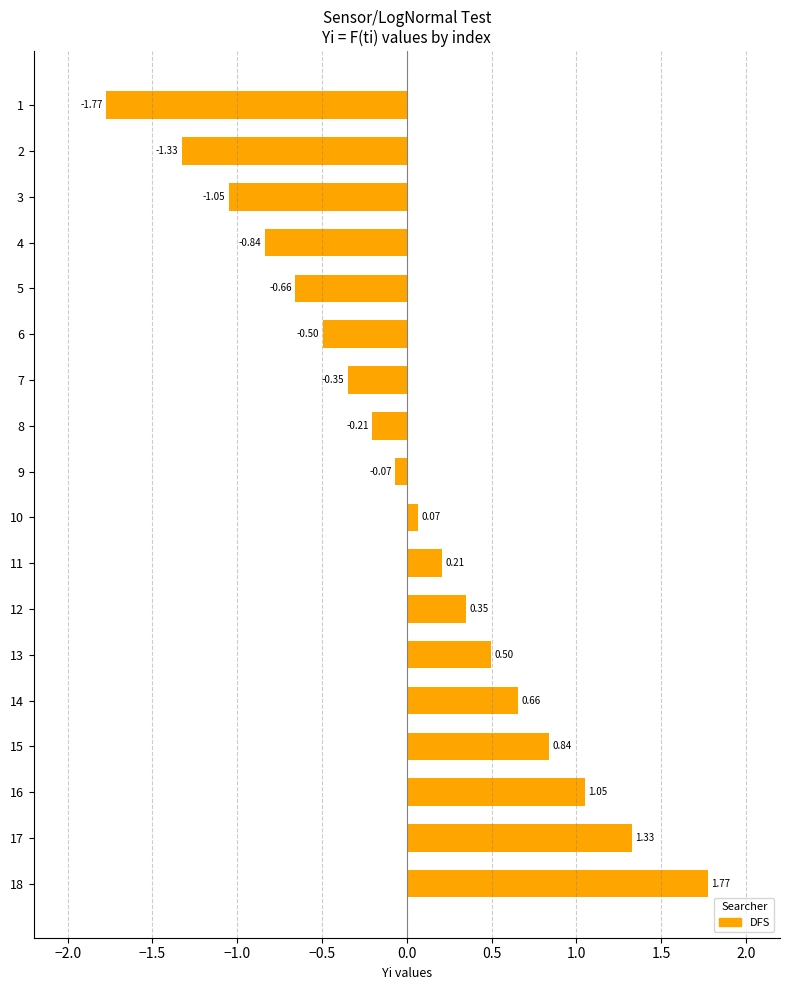

What is the difference between the maximum and second lowest values?

3.1